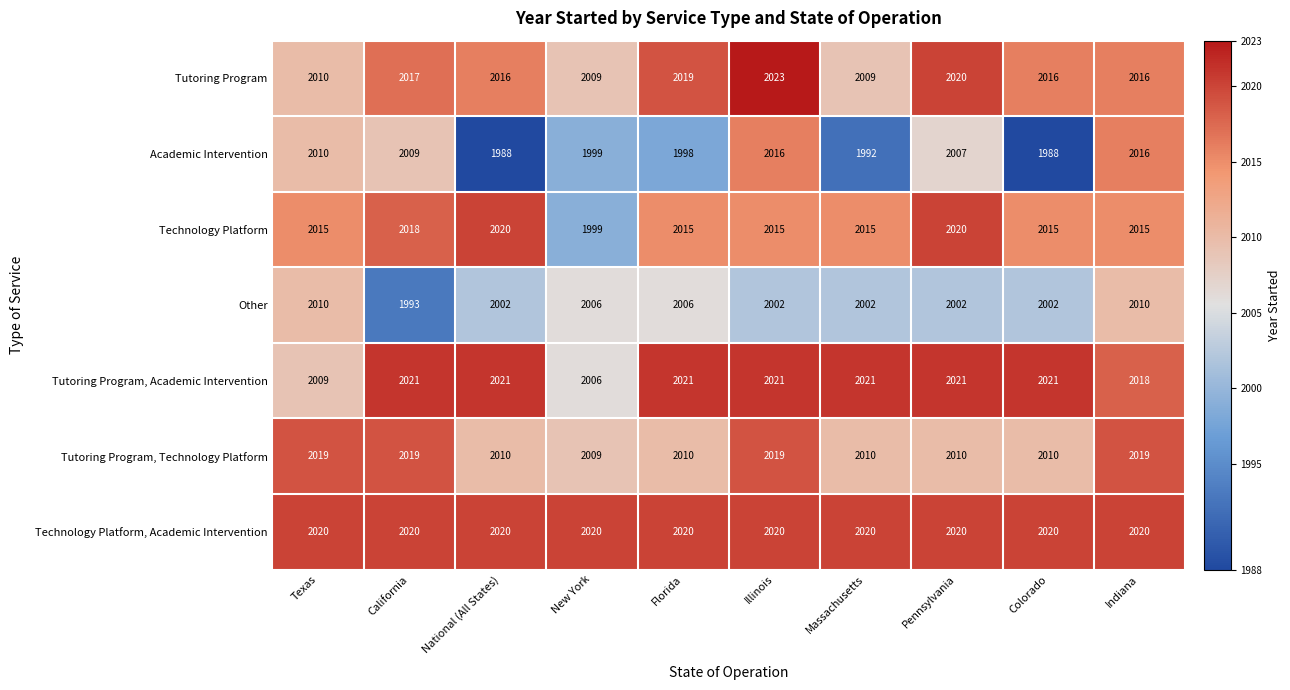

How many data points in Tutoring Program, Academic Intervention are less than 2021?

3